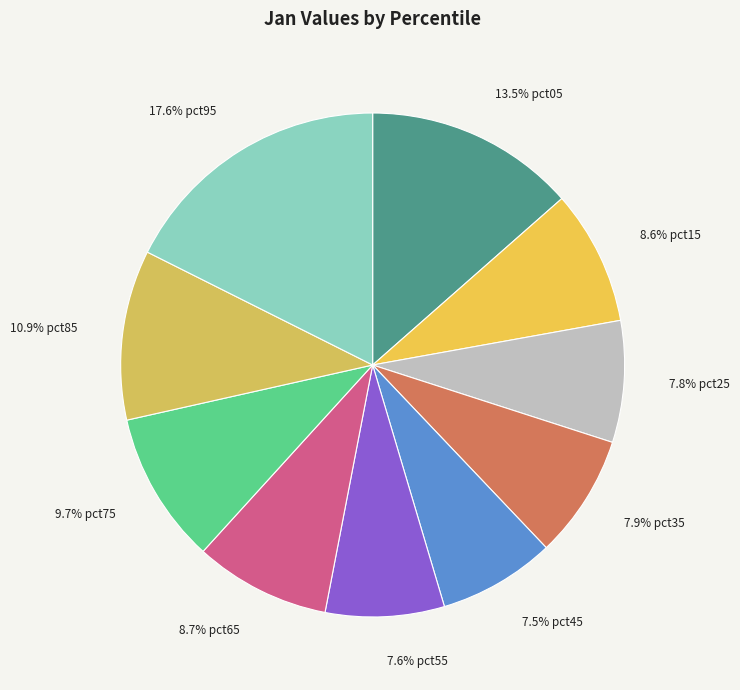

To the nearest percent, what is the average slice percentage?

10%